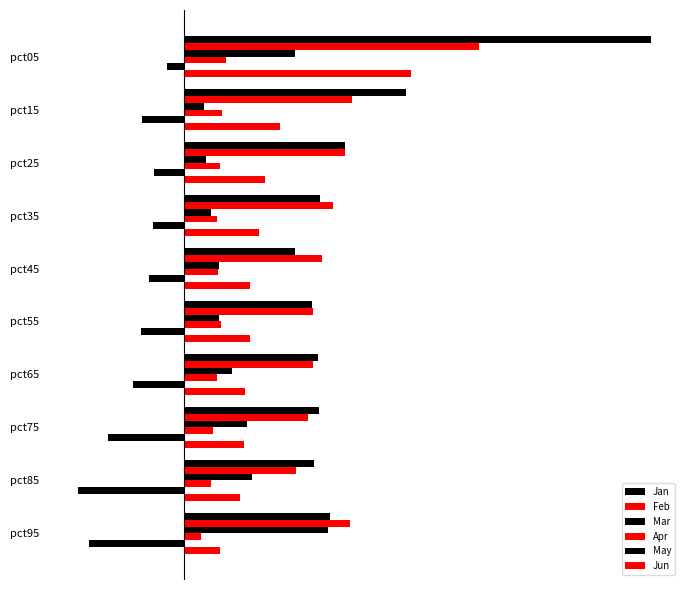

Rank the series by their maximum value, from lowest to highest.

May, Apr, Mar, Jun, Feb, Jan